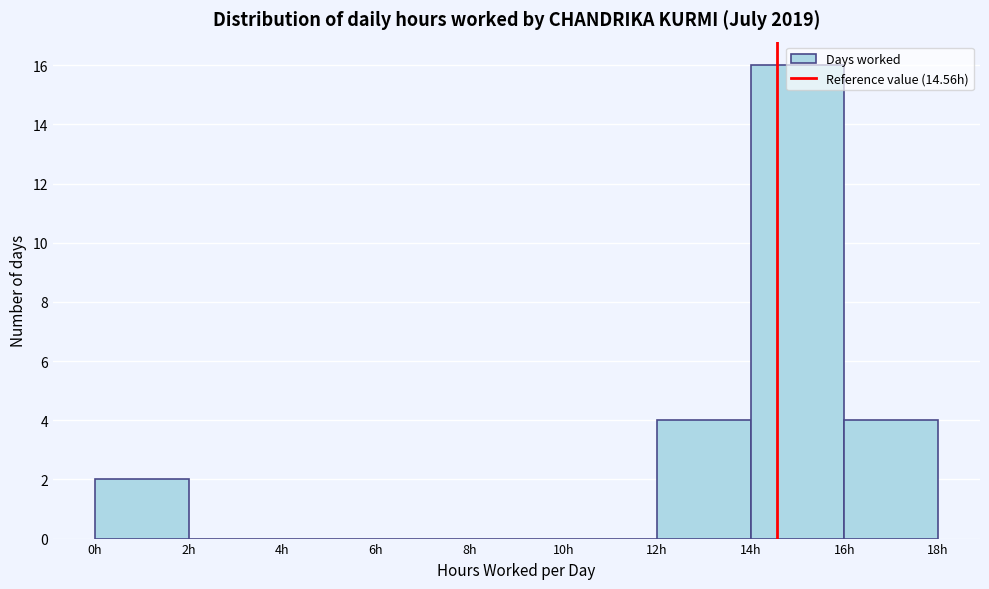

Which range on the x-axis has the tallest bar?

14 to 16